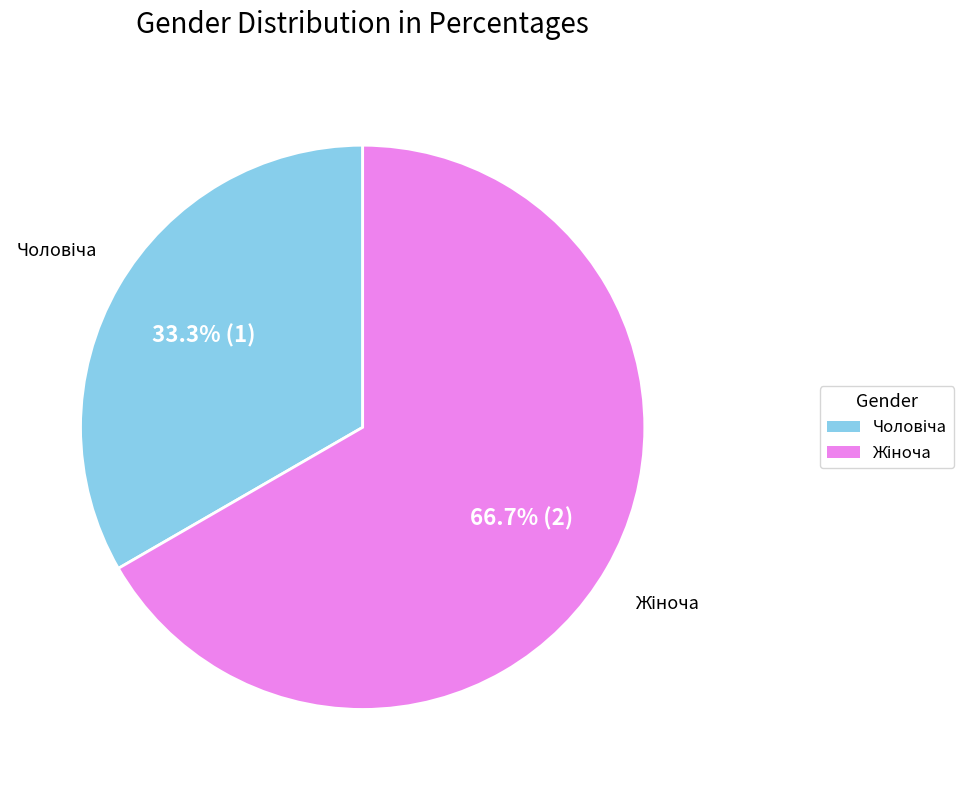

Is there any slice that represents more than half of the pie?

Yes